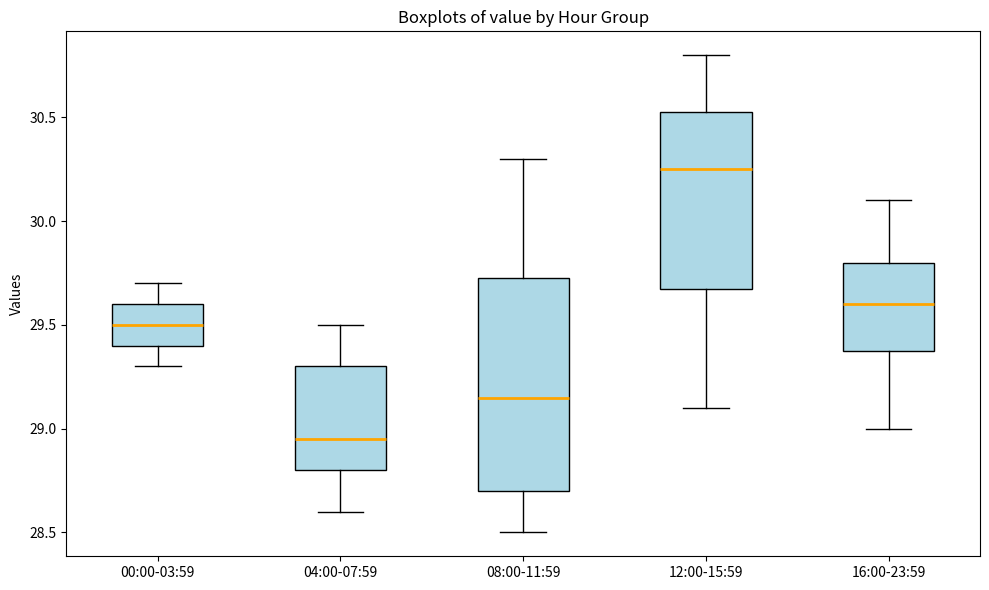

Comparing the boxes themselves (not the whiskers), which one is the tallest?

08:00-11:59